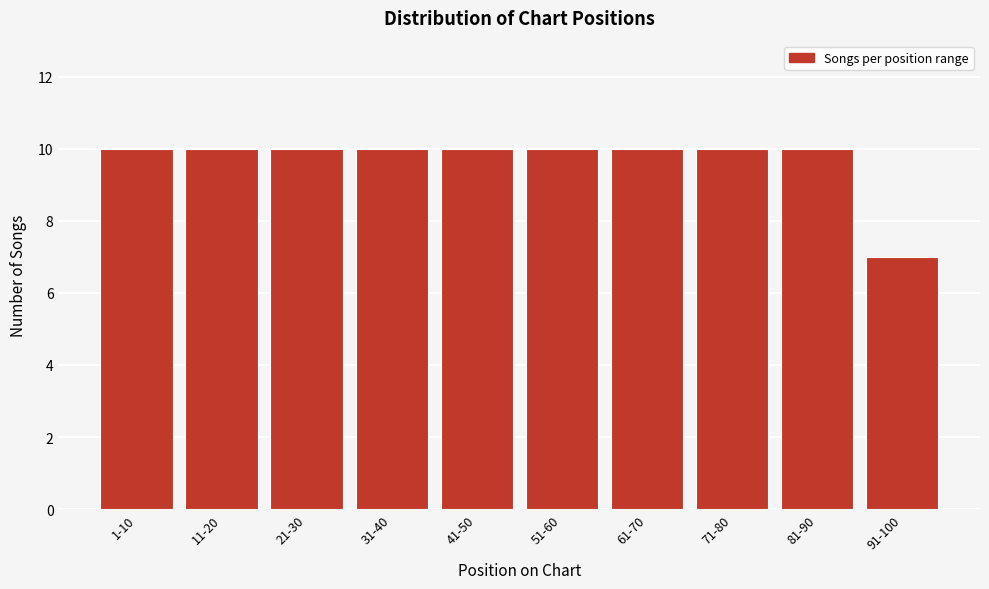

Reading left to right, extract all data points from this chart.

1-10=10	11-20=10	21-30=10	31-40=10	41-50=10	51-60=10	61-70=10	71-80=10	81-90=10	91-100=7